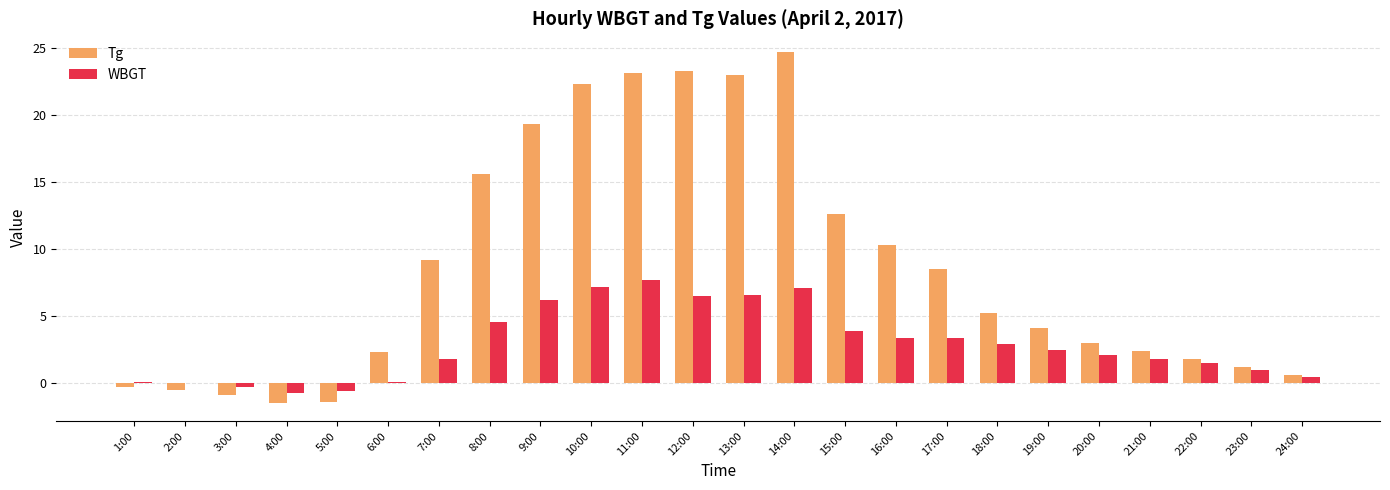

Which series has the largest total across all categories?

Tg